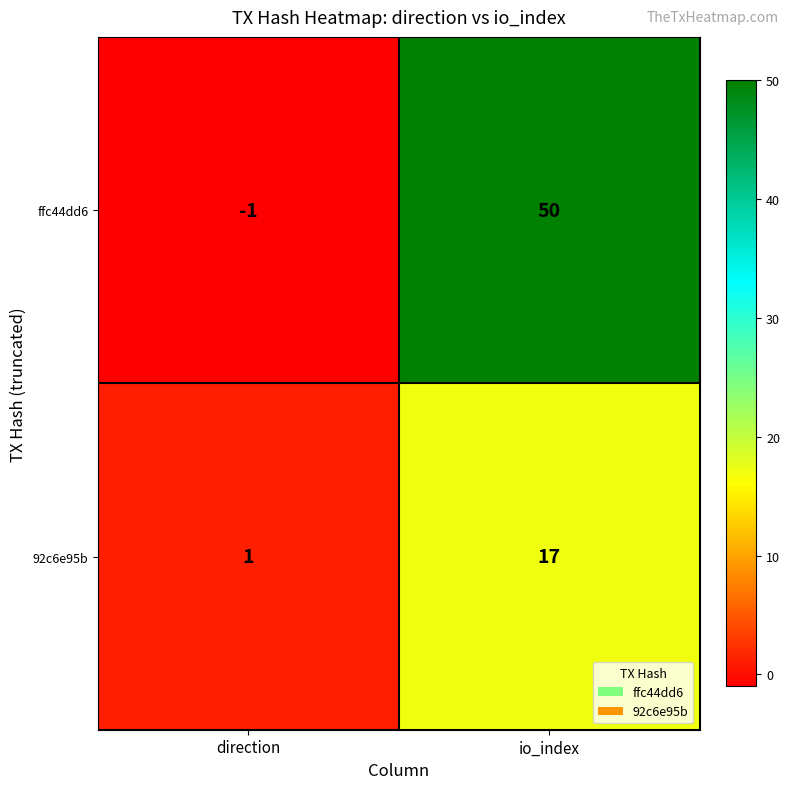

Rank the categories by 92c6e95b value from highest to lowest.

io_index, direction